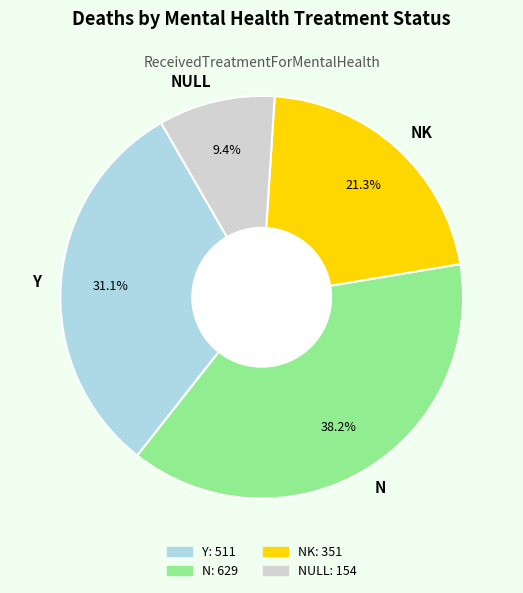

How much of the chart is everything except N?

61.8%